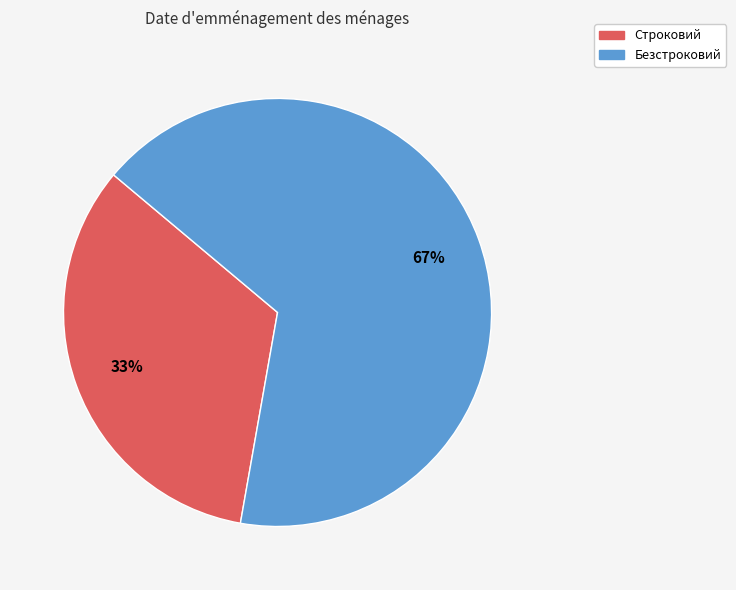

True or false: Безстроковий accounts for 53% of the total.

False